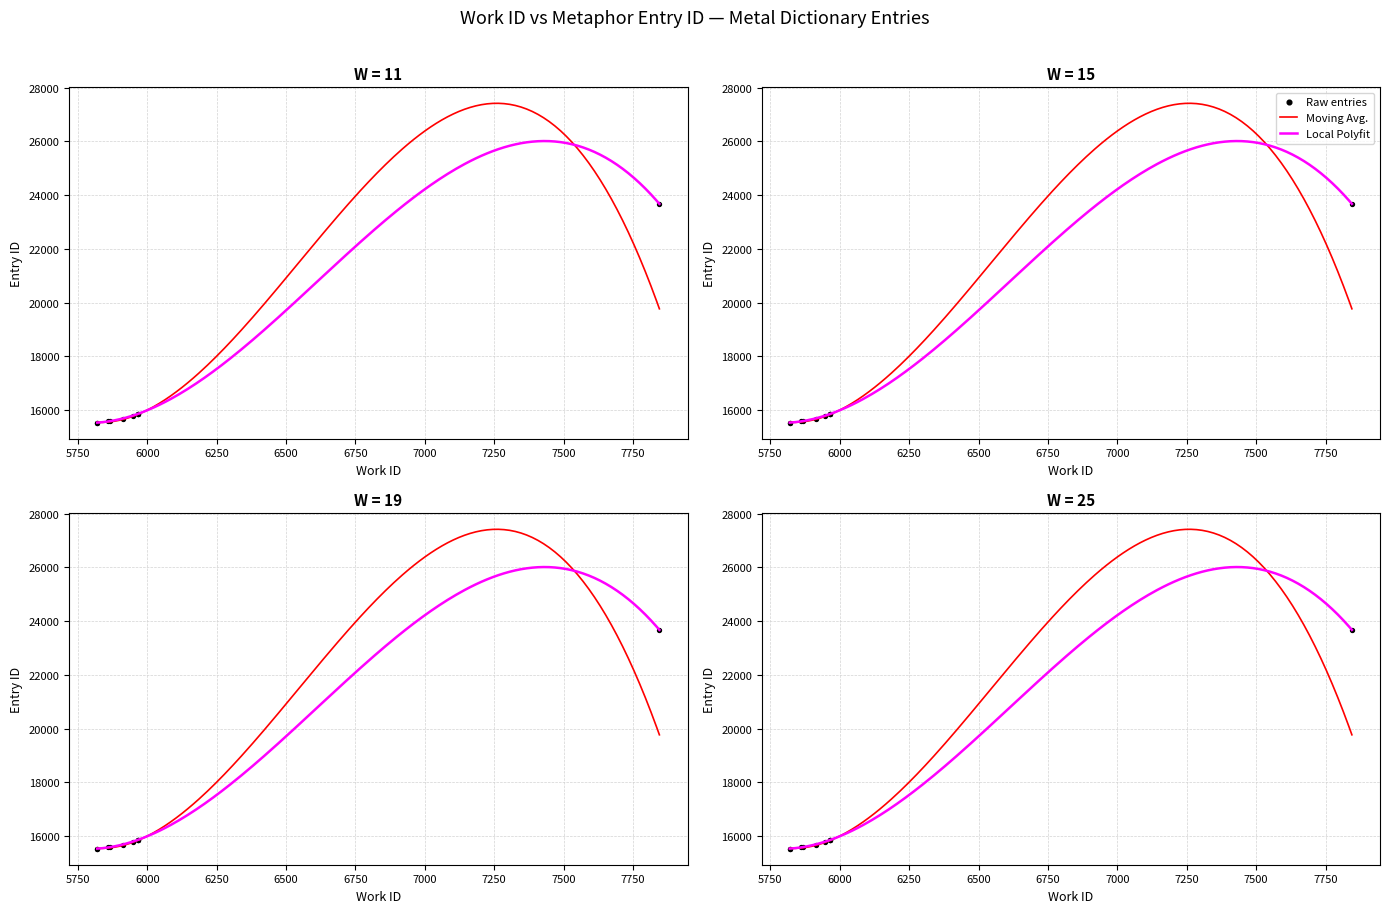

What is the total value across all series at 5820?

31068